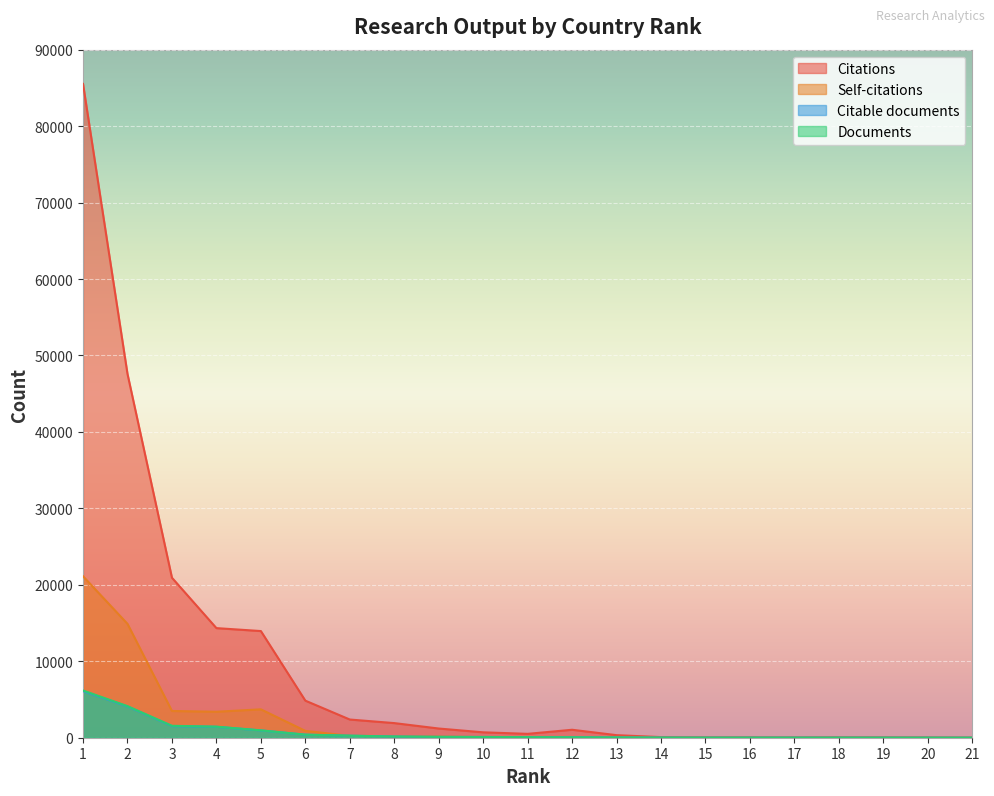

At 9, list the series in order from largest to smallest.

Citations, Self-citations, Citable documents, Documents